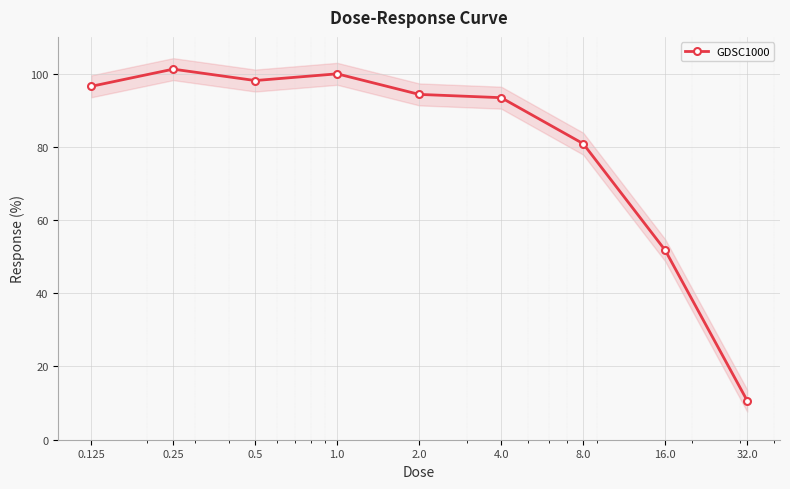

What is the approximate value at 16.0?

51.7